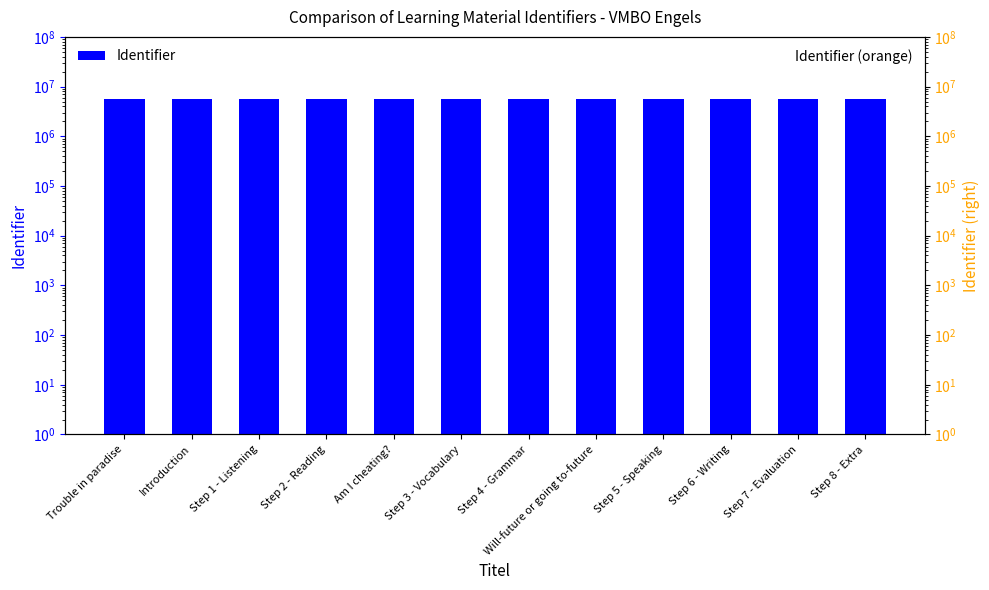

What is the value of the Identifier (orange) bar at the 10th from the left?

5543112